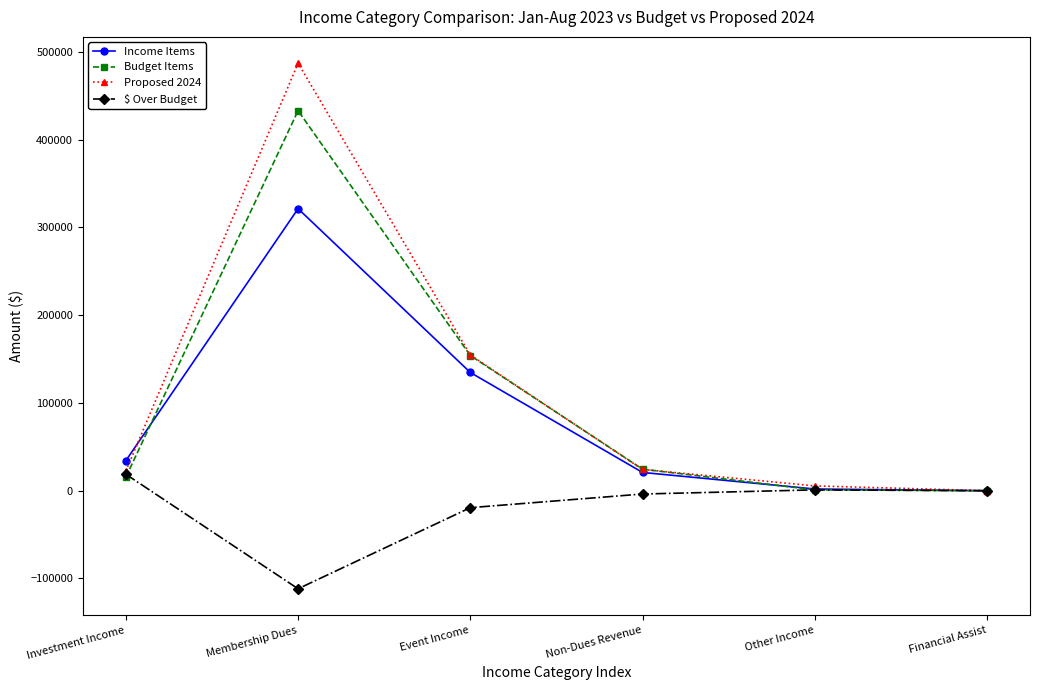

How many values in the Budget Items series are below 24585?

3